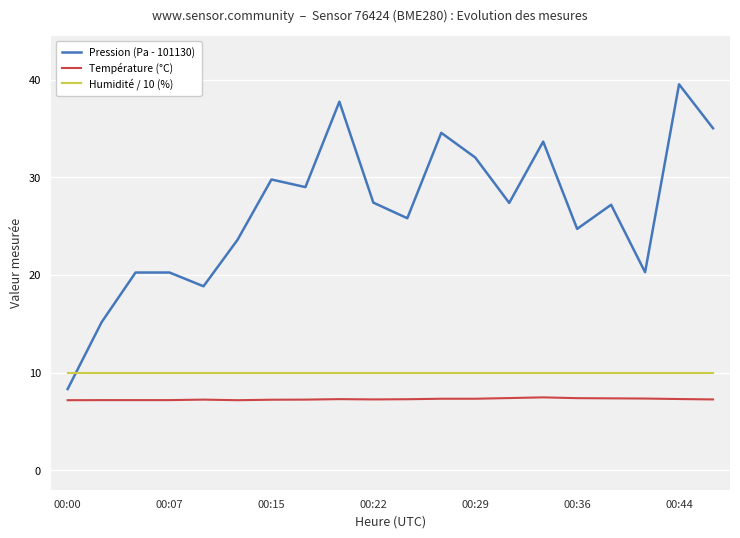

Which series has the widest spread of values?

Pression (Pa - 101130)